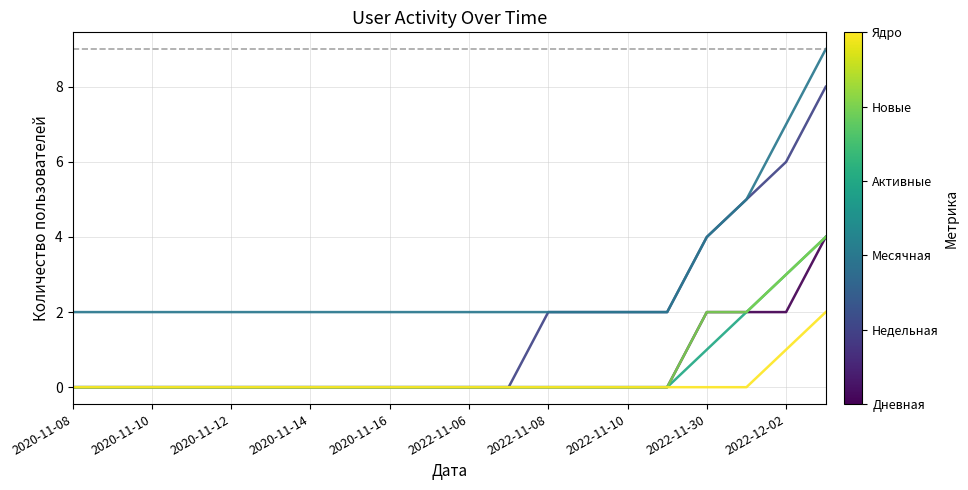

What is the maximum value shown in the chart?

9